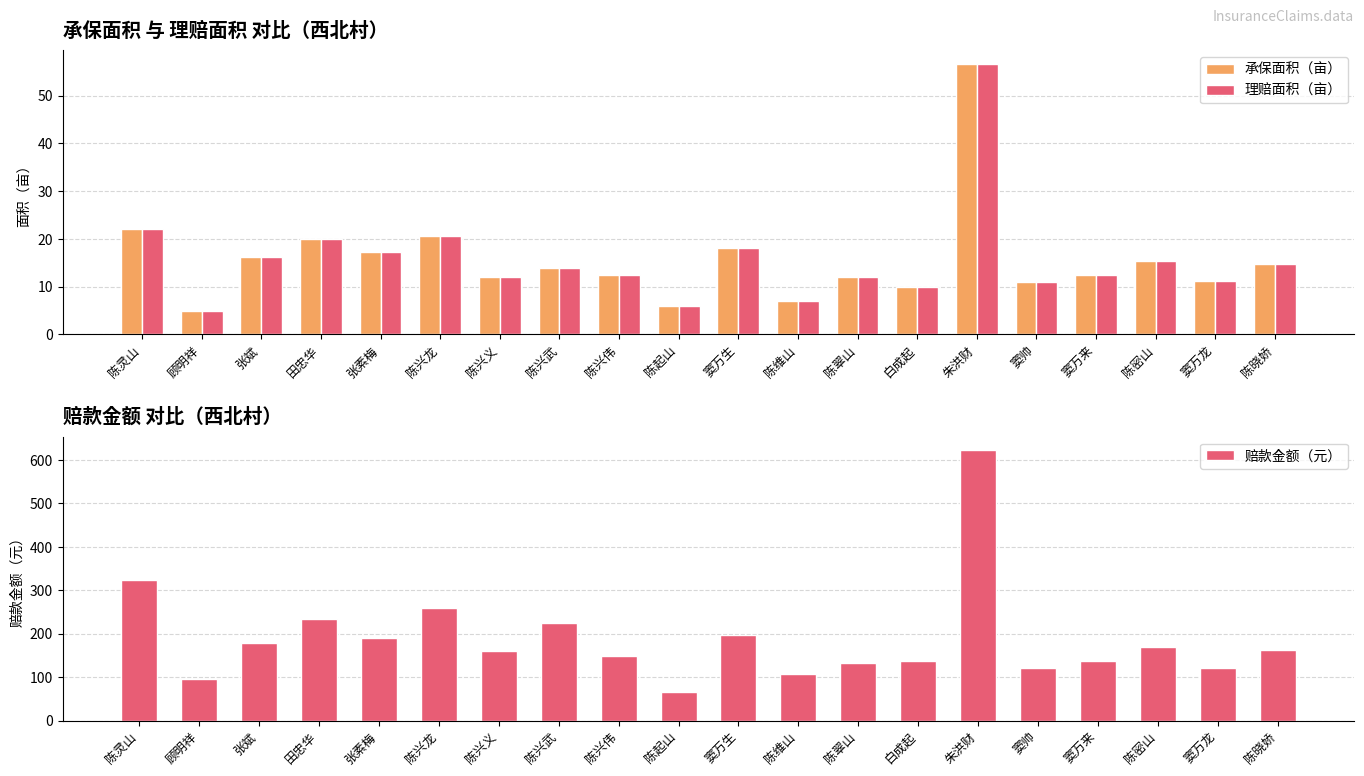

Rank the series at 陈兴武 from lowest to highest value.

承保面积（亩）, 理赔面积（亩）, 赔款金额（元）